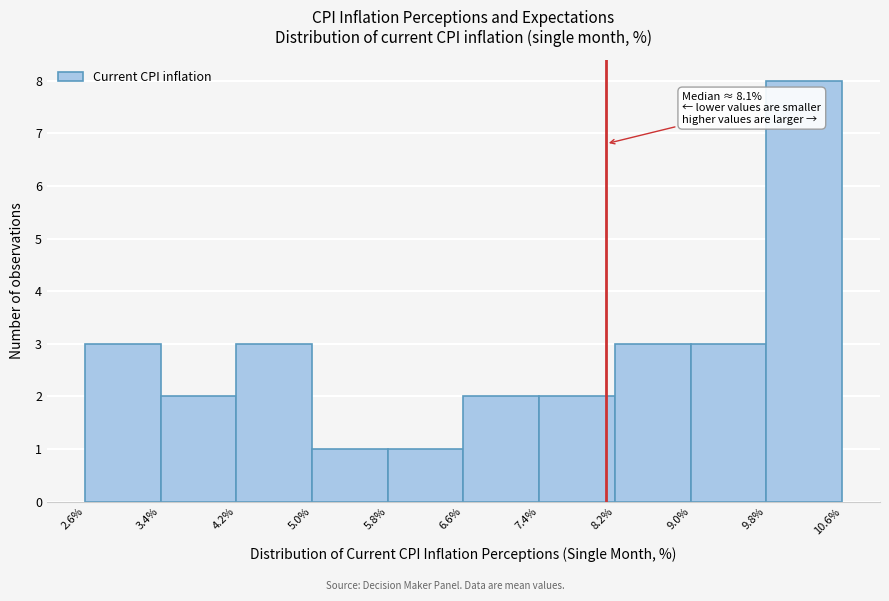

Over which range of the x-axis is the bar tallest?

9.8% to 10.6%